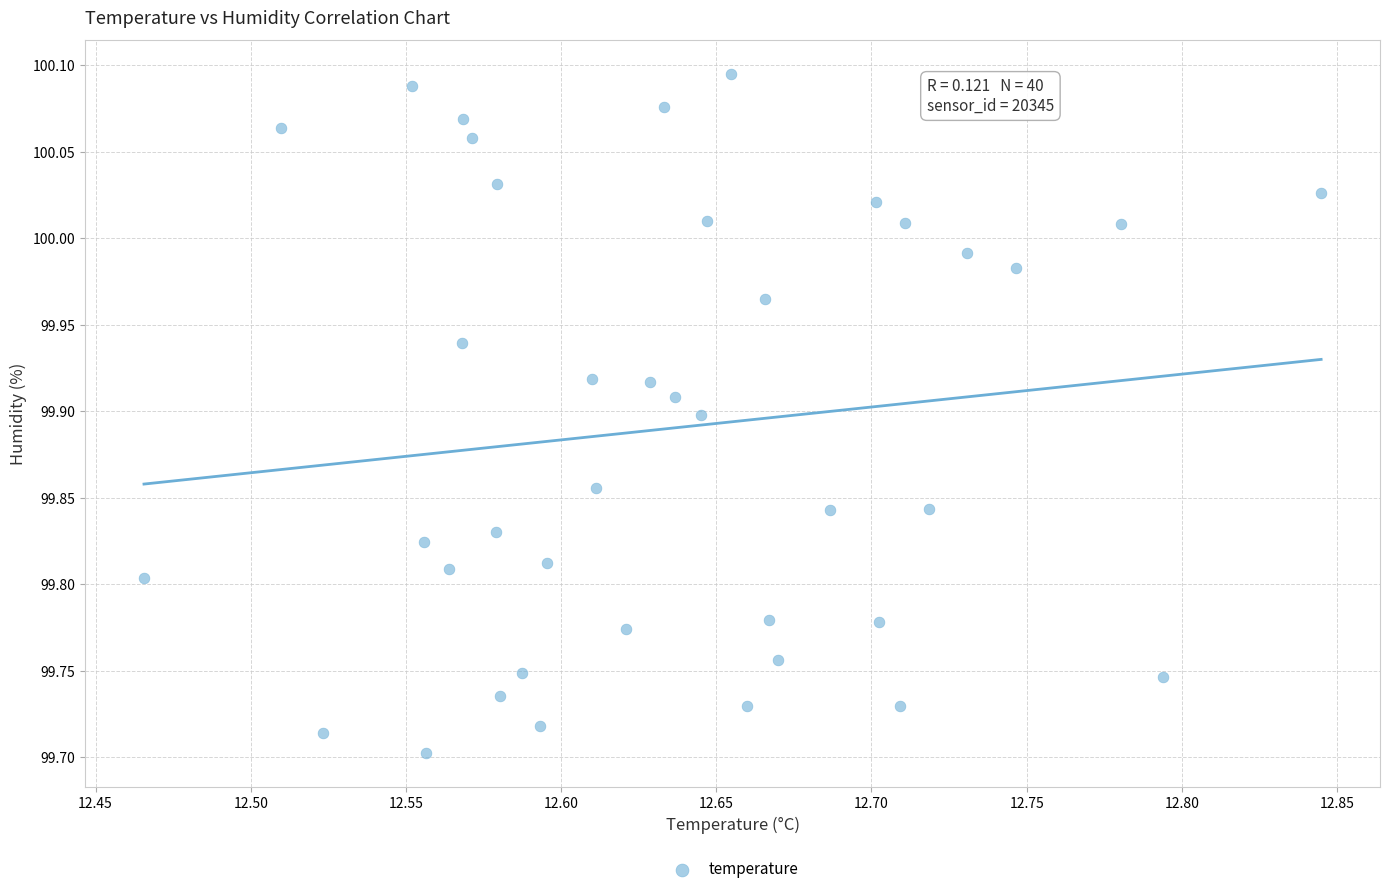

What is the range of Y values (max minus min)?

0.4